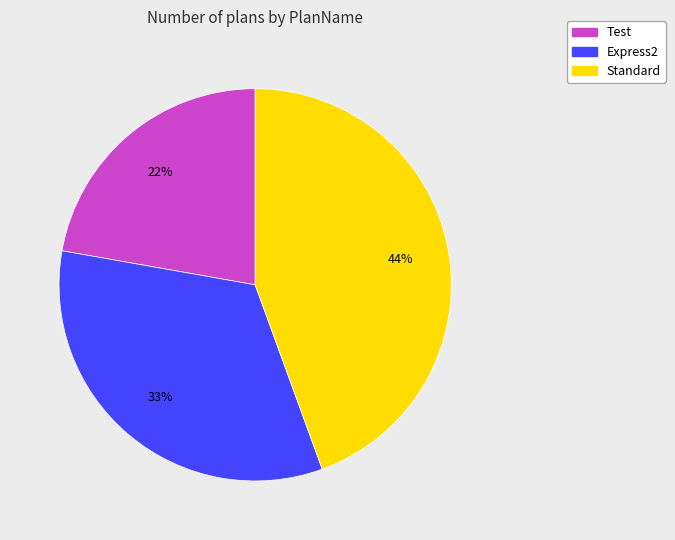

Does any single category account for the majority?

No